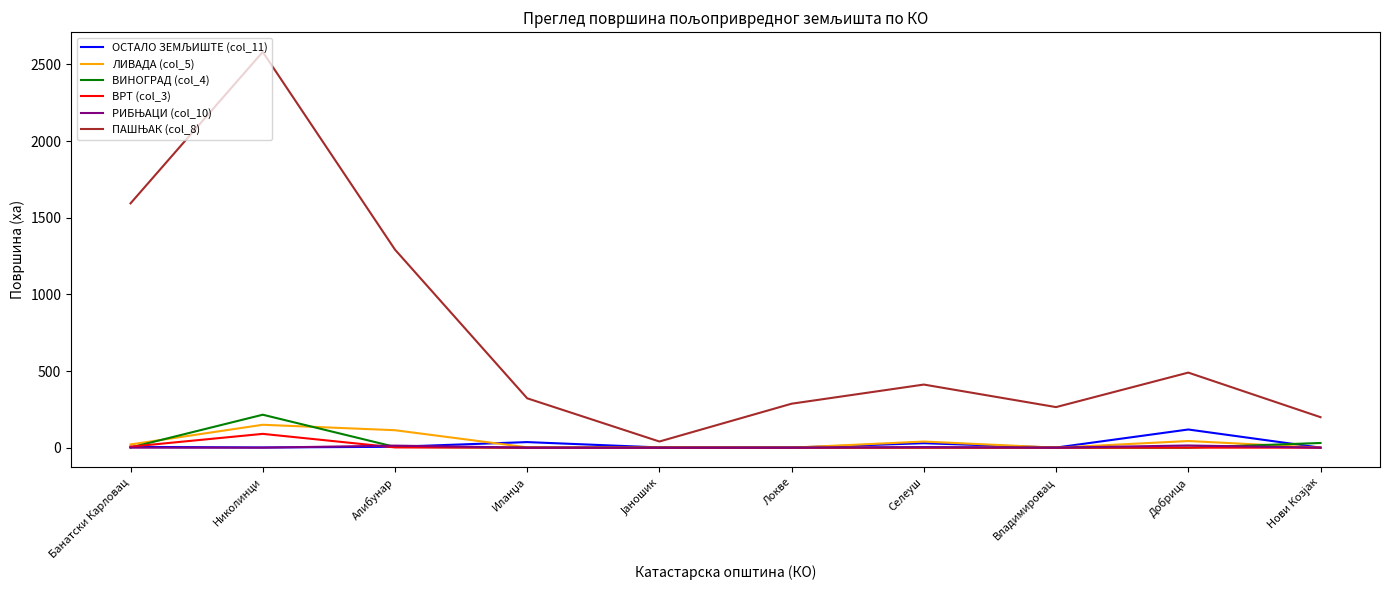

At which label does ВРТ (col_3) reach its peak?

Николинци